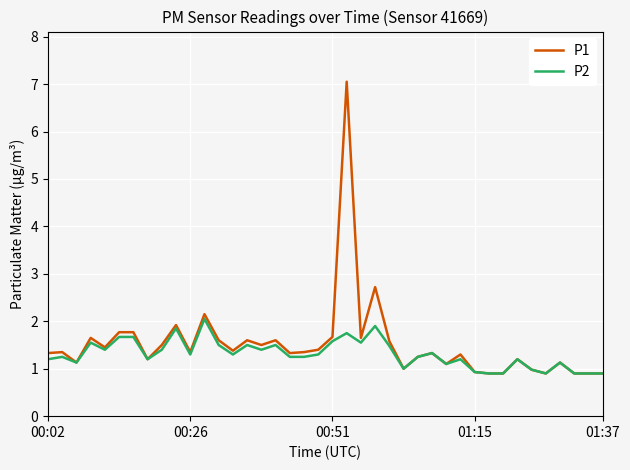

List the series in order of their peak value, lowest first.

P2, P1